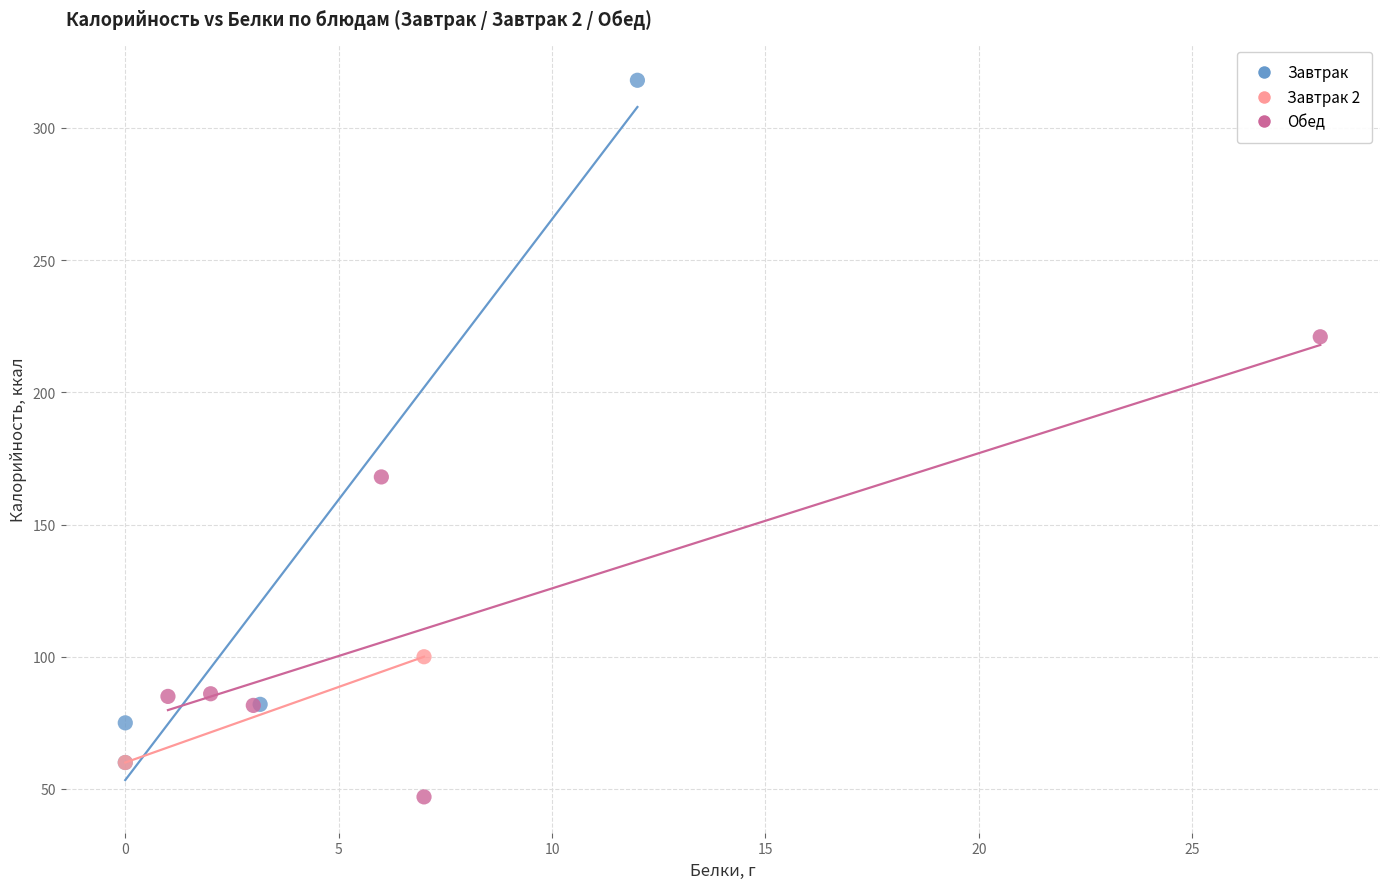

Which series reaches the maximum Y coordinate?

Завтрак